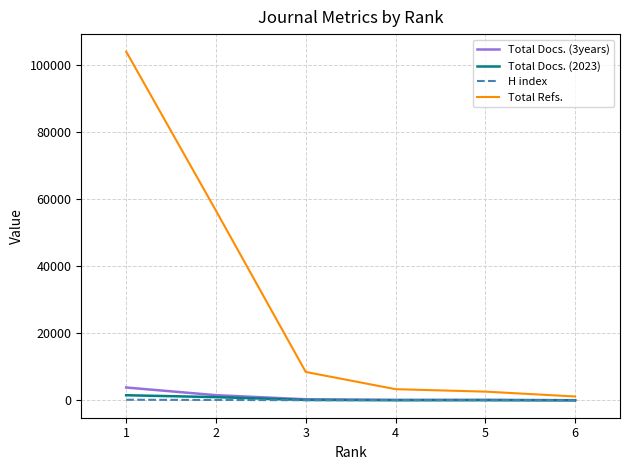

What is the greatest value displayed?

103925